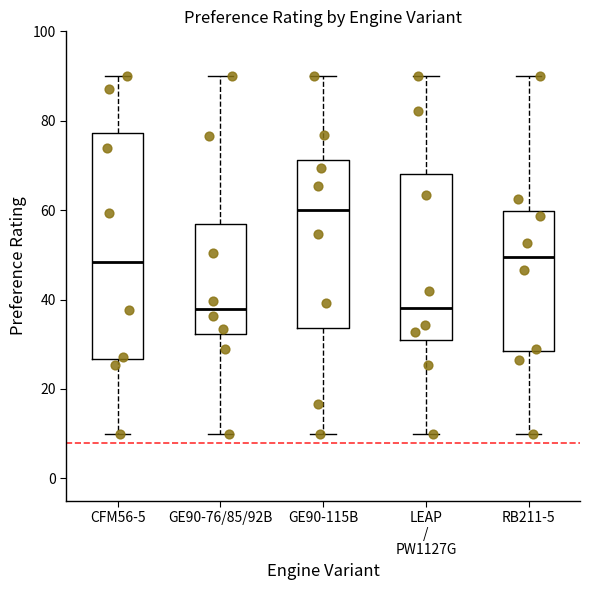

Reading left to right, read every box against the y-axis: the position of its median line, the range the box covers, and the ends of its whiskers. The values are not printed on the chart, so give them approximately, as read against the axis.

CFM56-5: median 48, box 26 to 78, whiskers 10 to 90
GE90-76/85/92B: median 38, box 32 to 56, whiskers 10 to 90
GE90-115B: median 60, box 34 to 72, whiskers 10 to 90
LEAP / PW1127G: median 38, box 30 to 68, whiskers 10 to 90
RB211-5: median 50, box 28 to 60, whiskers 10 to 90